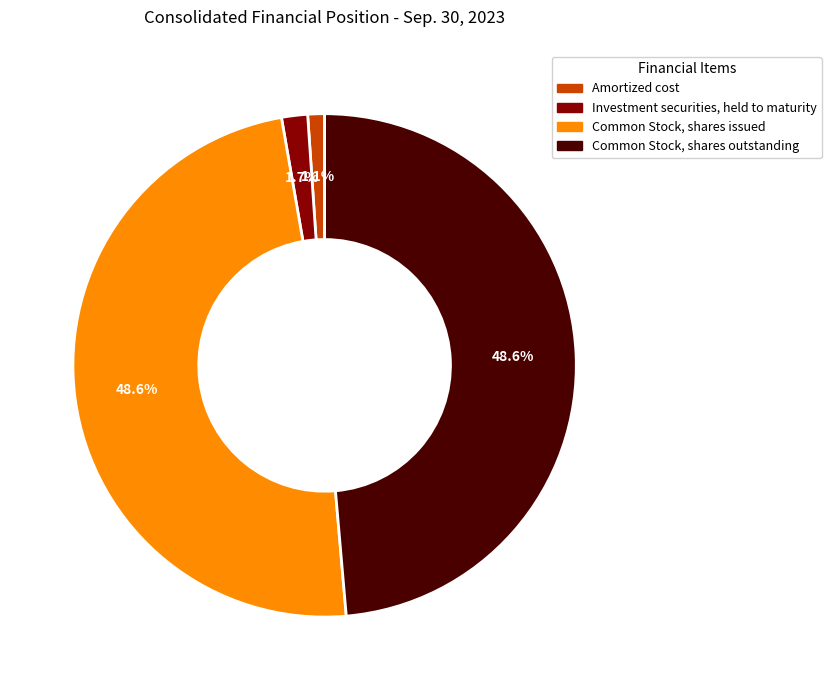

Is it true that Common Stock, shares outstanding is 39% of the pie?

False